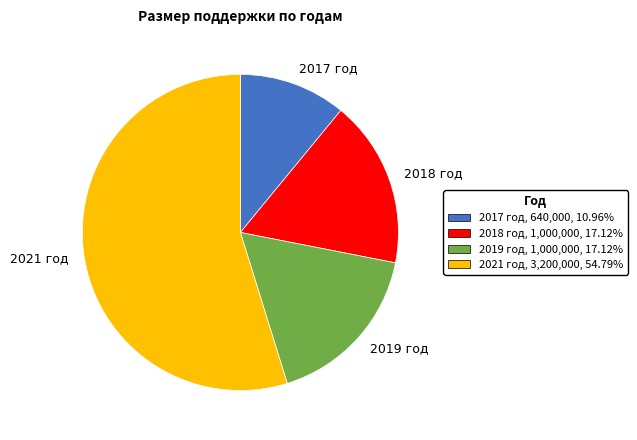

What is the ratio of the value at 2021 год to the value at 2019 год?

3.2